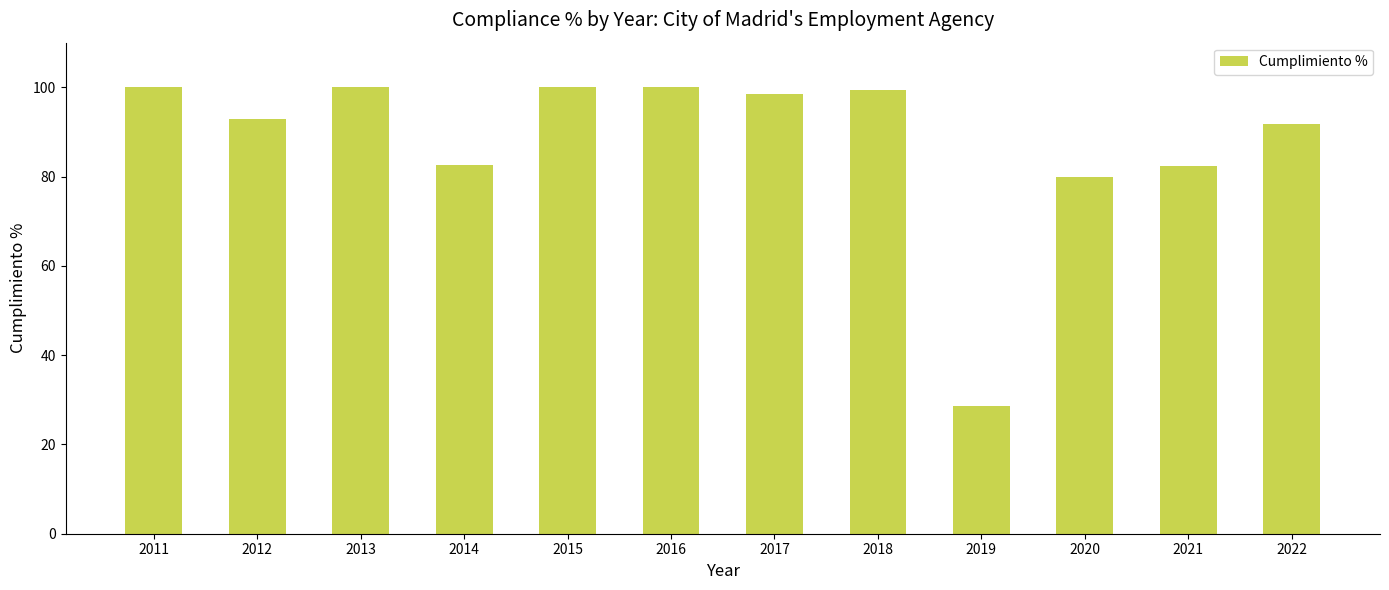

True or false: the data shows 50.2 at 2013.

False